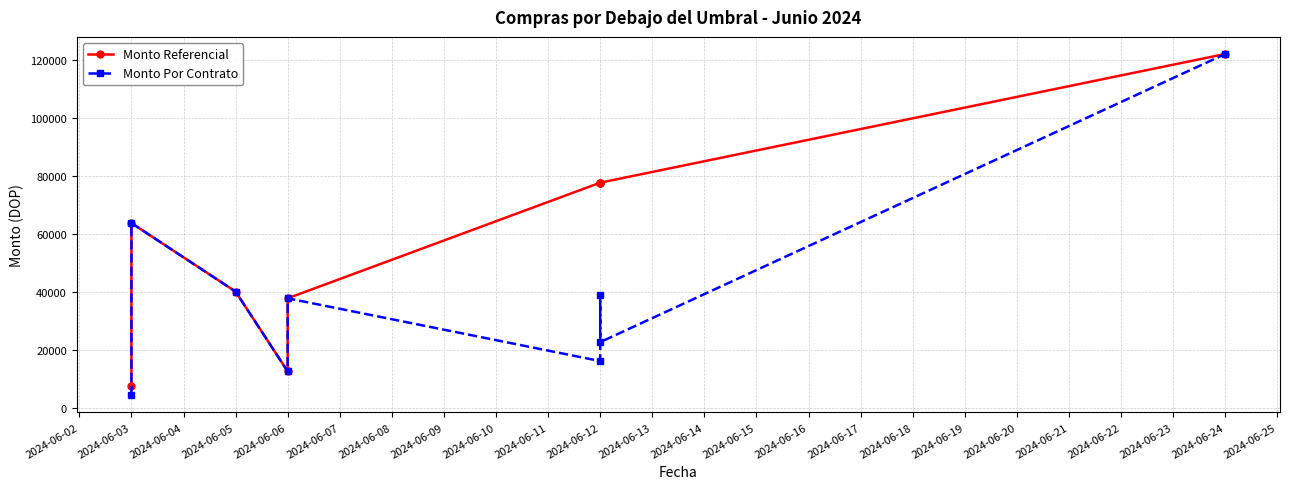

How many lines are shown in the chart?

2